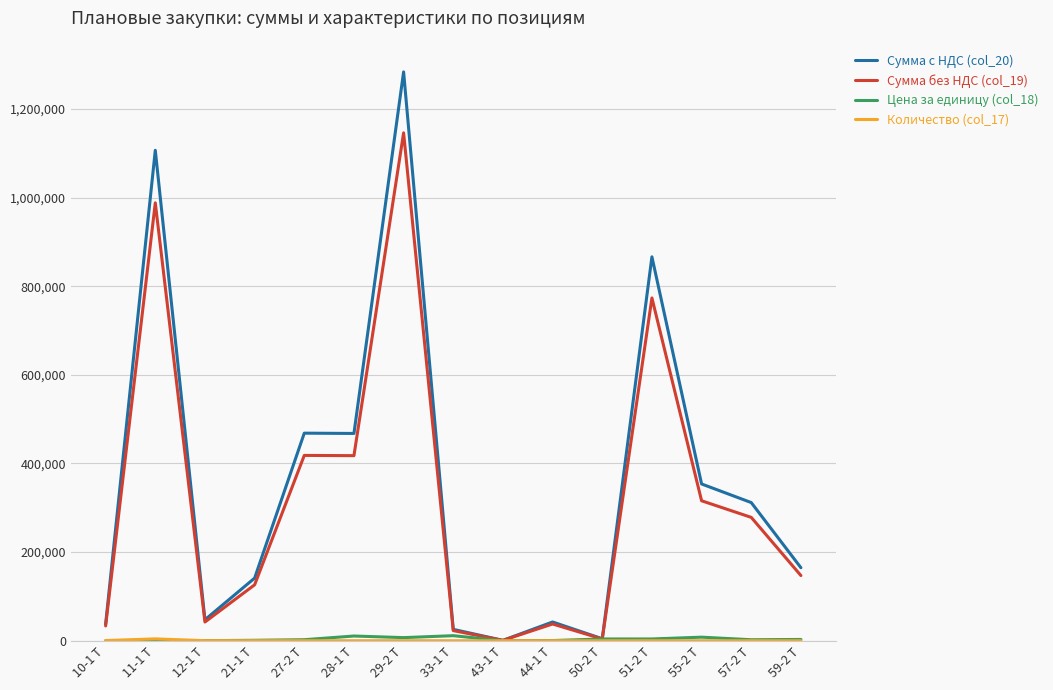

At which category does Сумма с НДС (col_20) reach its first local peak?

11-1 Т